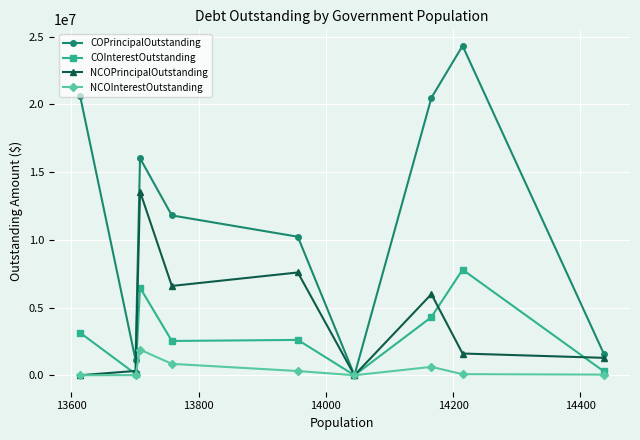

In NCOPrincipalOutstanding, how many points are higher than both neighbors (excluding endpoints)?

3